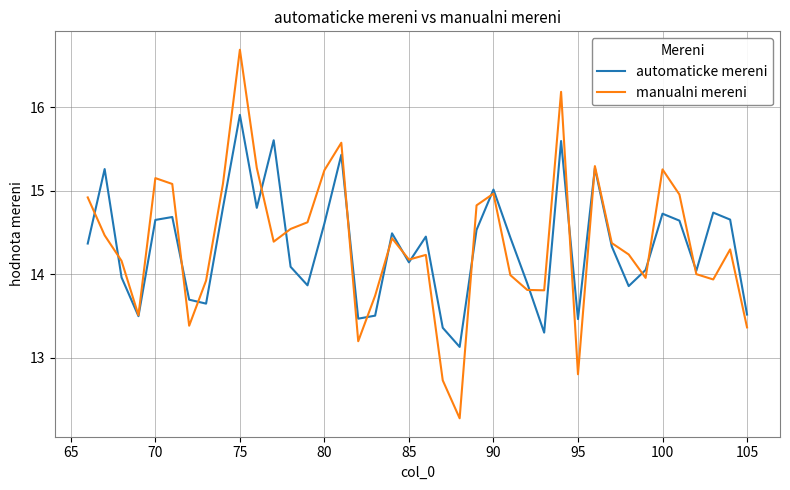

What is the maximum value for manualni mereni?

16.7